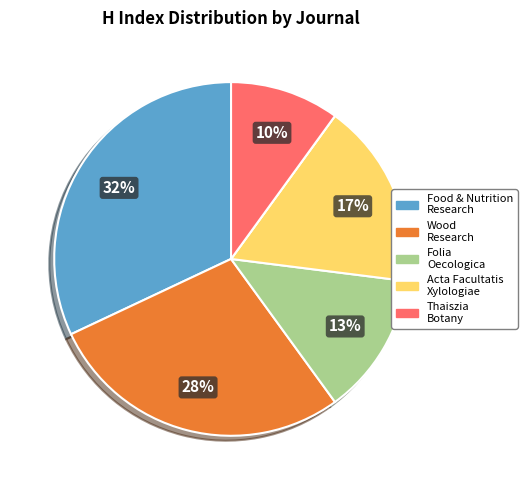

To the nearest percent, what is the average slice percentage?

17%